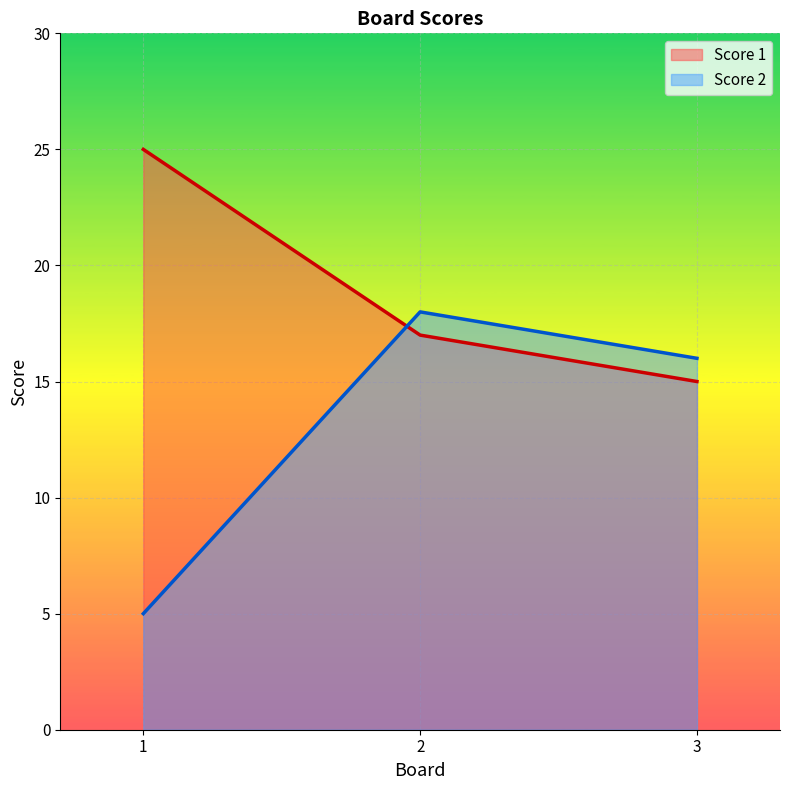

What is the smallest value displayed?

5